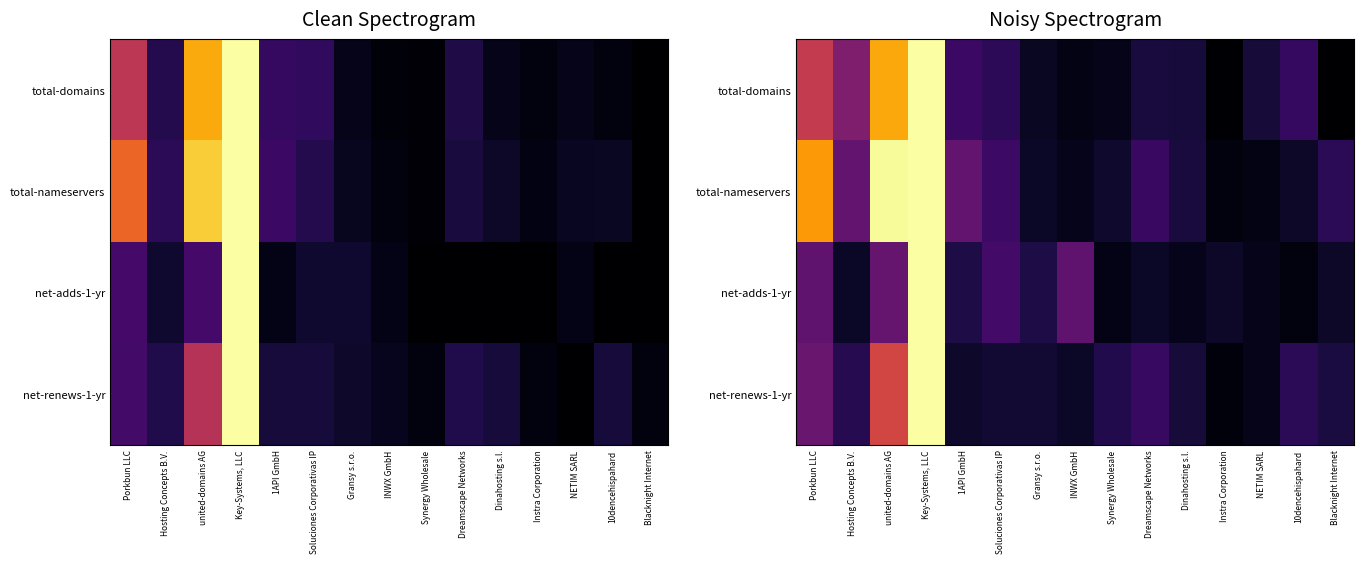

Rank the series at 1API GmbH from highest to lowest value.

total-nameservers, total-domains, net-adds-1-yr, net-renews-1-yr